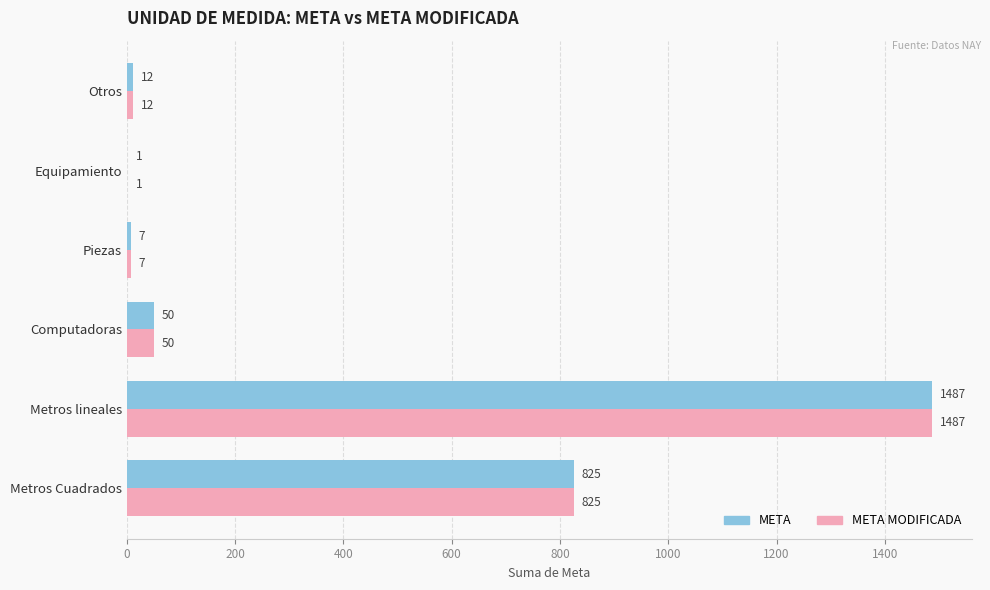

What is the sum of all META MODIFICADA values?

2382